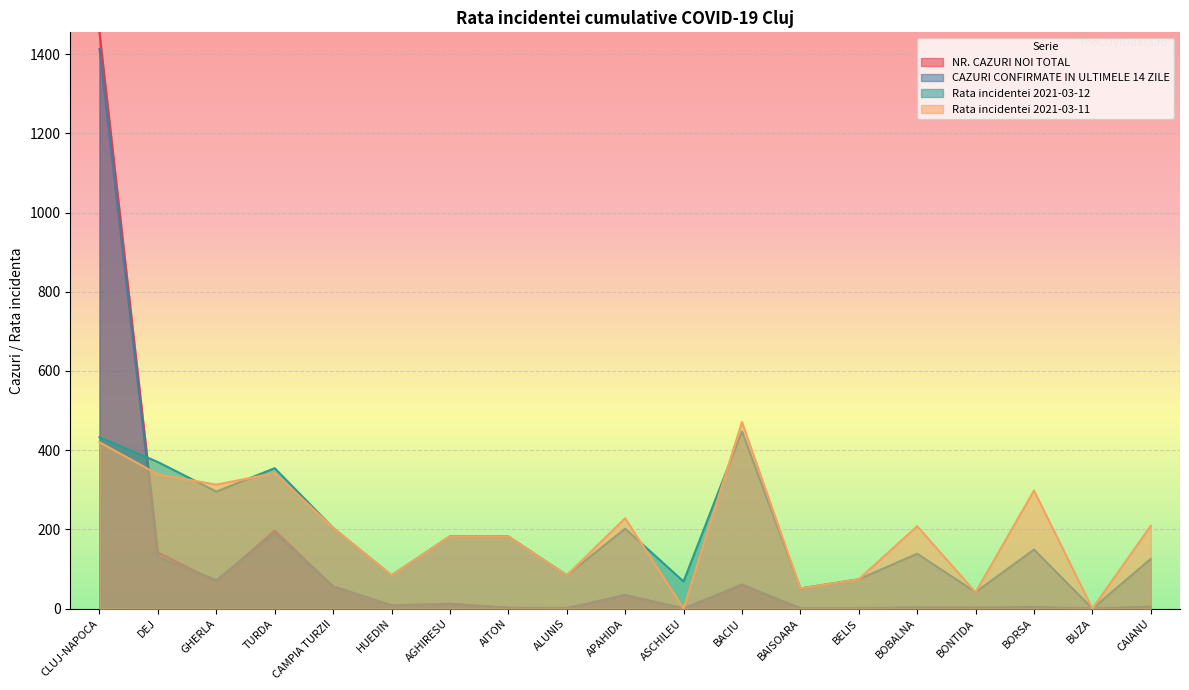

Reading left to right, extract all data points from this chart.

NR. CAZURI NOI TOTAL: CLUJ-NAPOCA=1455.0	DEJ=142.0	GHERLA=68.0	TURDA=197.0	CAMPIA TURZII=56.0	HUEDIN=8.0	AGHIRESU=12.0	AITON=2.0	ALUNIS=1.0	APAHIDA=31.0	ASCHILEU=1.0	BACIU=58.0	BAISOARA=1.0	BELIS=1.0	BOBALNA=2.0	BONTIDA=2.0	BORSA=2.0	BUZA=0.0	CAIANU=3.0
CAZURI CONFIRMATE IN ULTIMELE 14 ZILE: CLUJ-NAPOCA=1413.0	DEJ=130.0	GHERLA=72.0	TURDA=190.0	CAMPIA TURZII=56.0	HUEDIN=8.0	AGHIRESU=12.0	AITON=2.0	ALUNIS=1.0	APAHIDA=35.0	ASCHILEU=0.0	BACIU=61.0	BAISOARA=1.0	BELIS=1.0	BOBALNA=3.0	BONTIDA=2.0	BORSA=4.0	BUZA=0.0	CAIANU=5.0
Rata incidentei 2021-03-12: CLUJ-NAPOCA=432.6	DEJ=370.0	GHERLA=295.5	TURDA=354.5	CAMPIA TURZII=203.7	HUEDIN=83.7	AGHIRESU=182.2	AITON=182.1	ALUNIS=84.1	APAHIDA=201.8	ASCHILEU=68.4	BACIU=447.6	BAISOARA=50.8	BELIS=74.0	BOBALNA=138.5	BONTIDA=41.4	BORSA=149.1	BUZA=0.0	CAIANU=125.6
Rata incidentei 2021-03-11: CLUJ-NAPOCA=420.0	DEJ=339.0	GHERLA=313.0	TURDA=342.0	CAMPIA TURZII=204.0	HUEDIN=84.0	AGHIRESU=182.0	AITON=182.0	ALUNIS=84.0	APAHIDA=228.0	ASCHILEU=0.0	BACIU=471.0	BAISOARA=51.0	BELIS=74.0	BOBALNA=208.0	BONTIDA=41.0	BORSA=298.0	BUZA=0.0	CAIANU=209.0